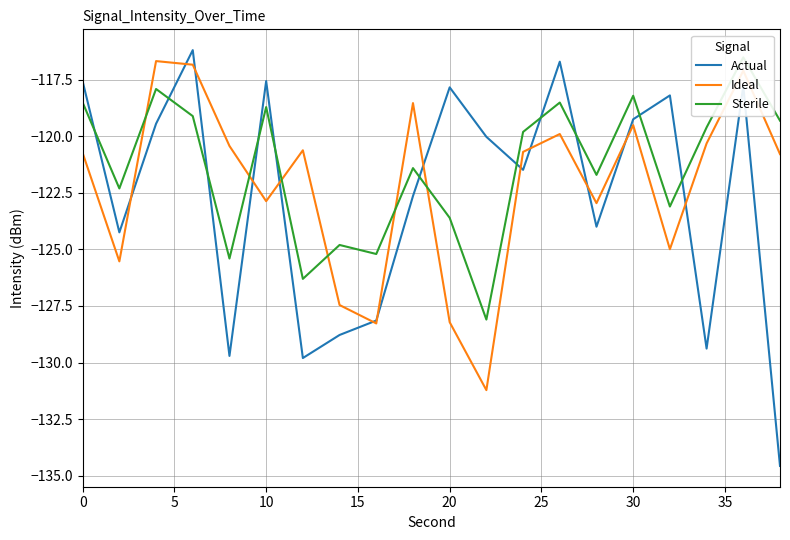

Rank the series by their average value, from lowest to highest.

Actual, Ideal, Sterile